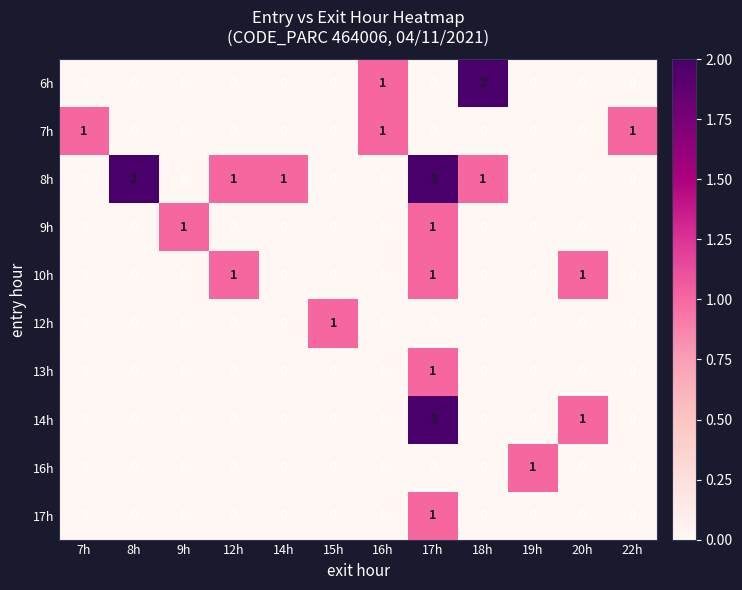

Which category has the highest value in the 17h series?

17h